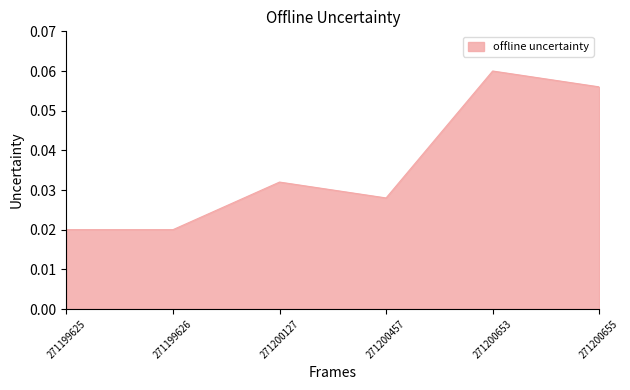

Between 271200457 and 271200127, which is larger?

271200127